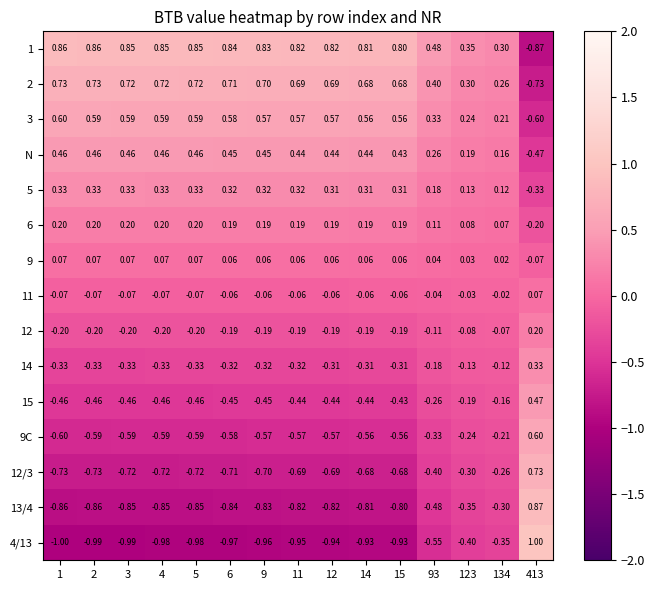

Is the value of 15 at 1 greater than the value of 1 at 9?

No